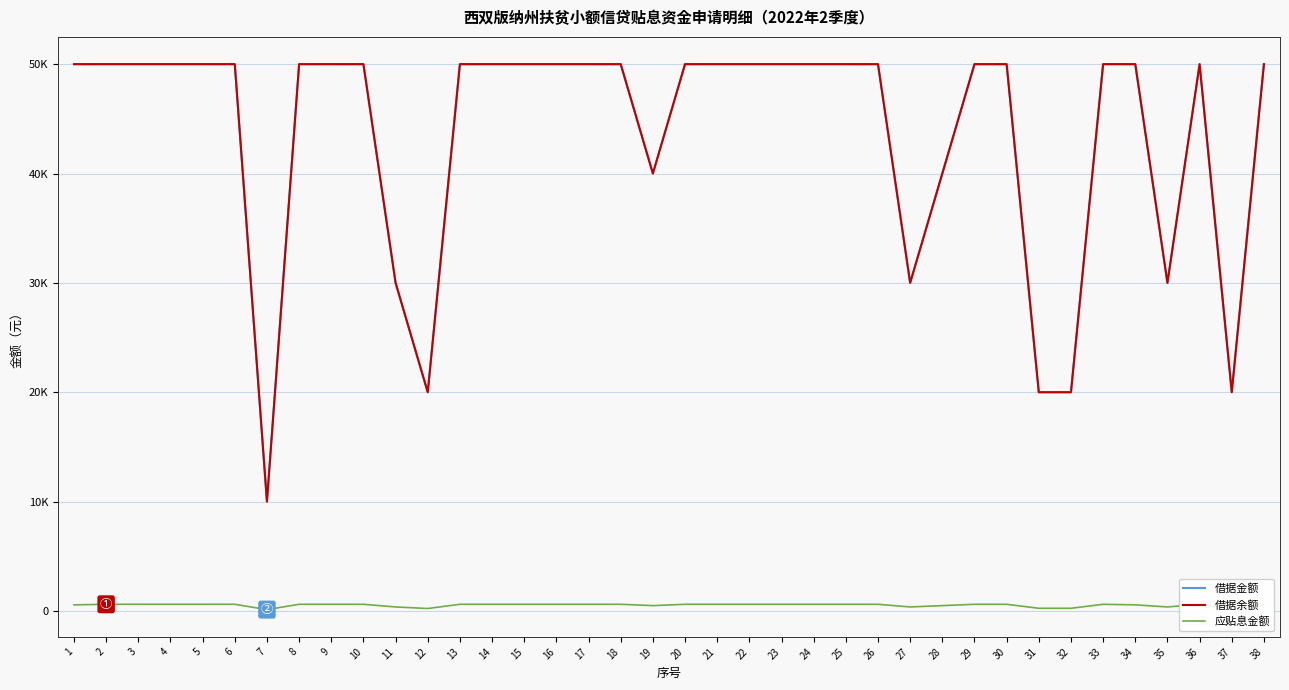

Reading left to right, list all the values displayed in this chart.

借据金额: 1=50000.0	2=50000.0	3=50000.0	4=50000.0	5=50000.0	6=50000.0	7=10000.0	8=50000.0	9=50000.0	10=50000.0	11=30000.0	12=20000.0	13=50000.0	14=50000.0	15=50000.0	16=50000.0	17=50000.0	18=50000.0	19=40000.0	20=50000.0	21=50000.0	22=50000.0	23=50000.0	24=50000.0	25=50000.0	26=50000.0	27=30000.0	28=40000.0	29=50000.0	30=50000.0	31=20000.0	32=20000.0	33=50000.0	34=50000.0	35=30000.0	36=50000.0	37=20000.0	38=50000.0
借据余额: 1=50000.0	2=50000.0	3=50000.0	4=50000.0	5=50000.0	6=50000.0	7=10000.0	8=50000.0	9=50000.0	10=50000.0	11=30000.0	12=20000.0	13=50000.0	14=50000.0	15=50000.0	16=50000.0	17=50000.0	18=50000.0	19=40000.0	20=50000.0	21=50000.0	22=50000.0	23=50000.0	24=50000.0	25=50000.0	26=50000.0	27=30000.0	28=40000.0	29=50000.0	30=50000.0	31=20000.0	32=20000.0	33=50000.0	34=50000.0	35=30000.0	36=50000.0	37=20000.0	38=50000.0
应贴息金额: 1=555.8	2=606.9	3=606.9	4=606.9	5=606.9	6=606.9	7=121.4	8=606.9	9=606.9	10=606.9	11=364.2	12=222.3	13=606.9	14=606.9	15=606.9	16=606.9	17=606.9	18=606.9	19=485.6	20=606.9	21=606.9	22=606.9	23=606.9	24=606.9	25=606.9	26=606.9	27=364.2	28=485.6	29=606.9	30=606.9	31=242.8	32=242.8	33=606.9	34=555.8	35=364.2	36=606.9	37=242.8	38=606.9